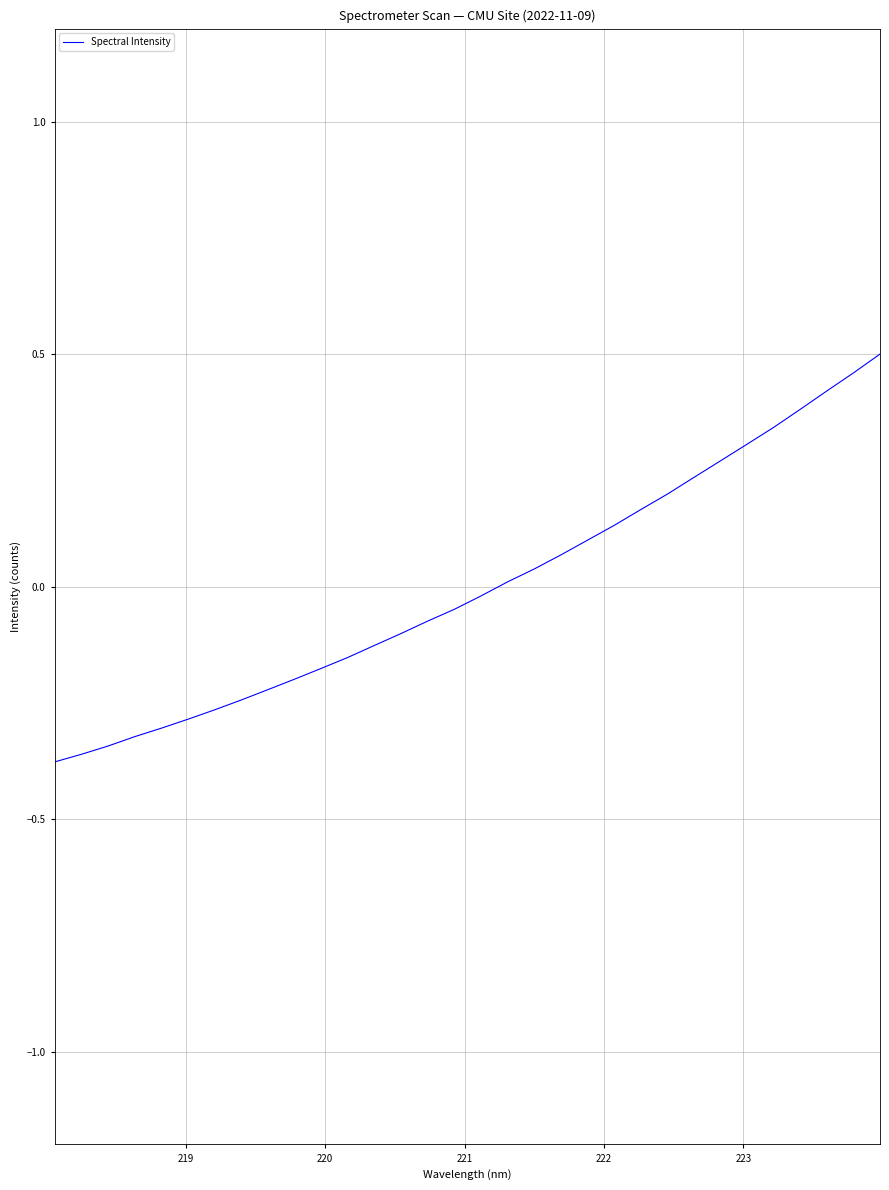

What is the difference between the maximum and minimum values?

0.9